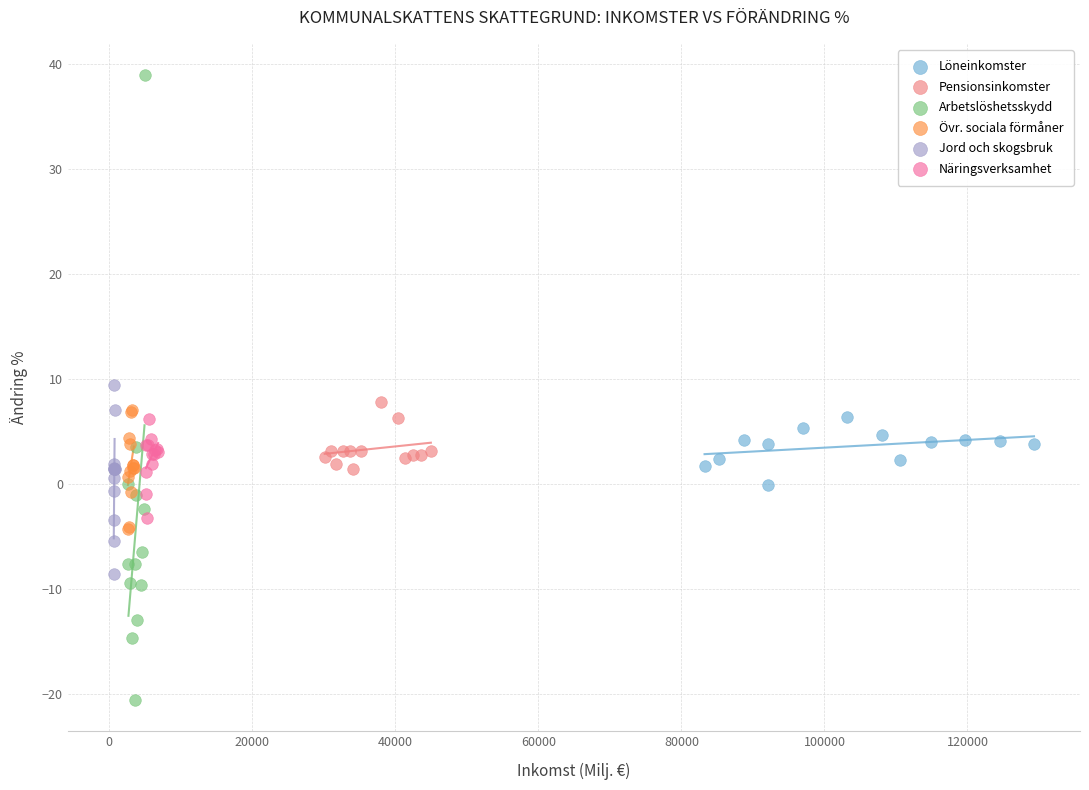

What are all the series names shown in the legend?

Löneinkomster, Pensionsinkomster, Arbetslöshetsskydd, Övr. sociala förmåner, Jord och skogsbruk, Näringsverksamhet